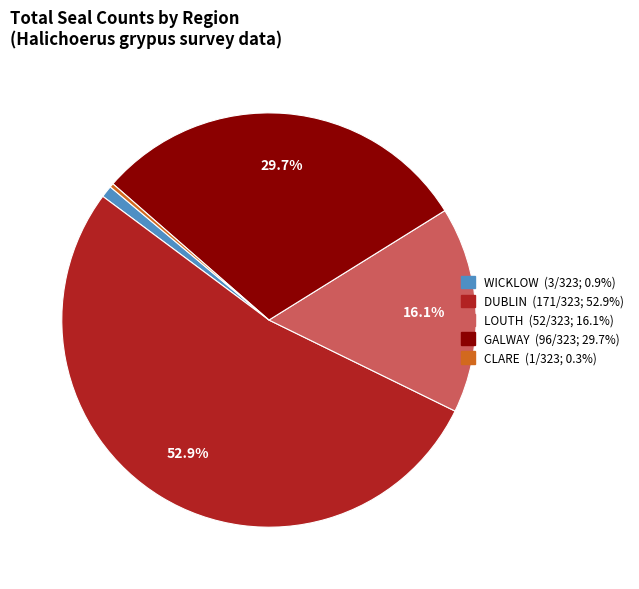

Does any single category account for the majority?

Yes